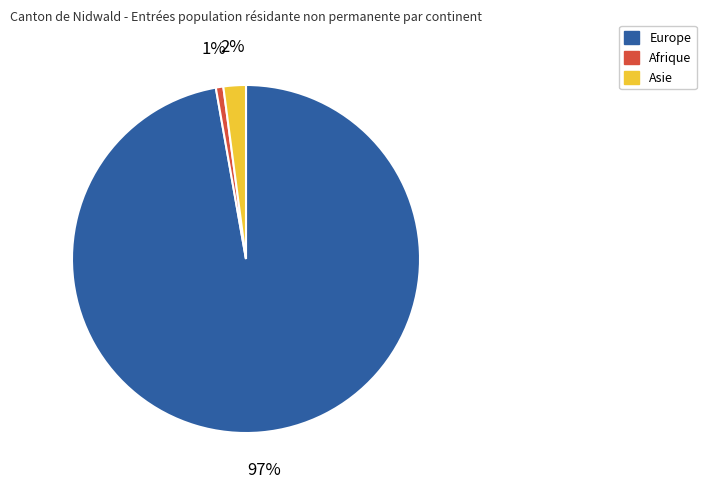

What is the smallest slice in the pie chart?

Afrique